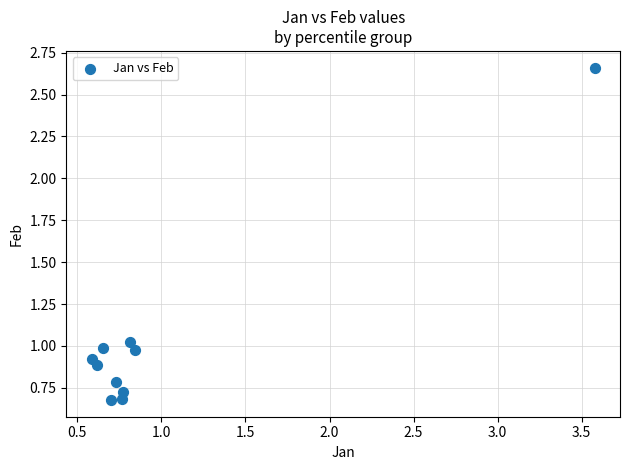

What is the range of Y values (max minus min)?

2.0